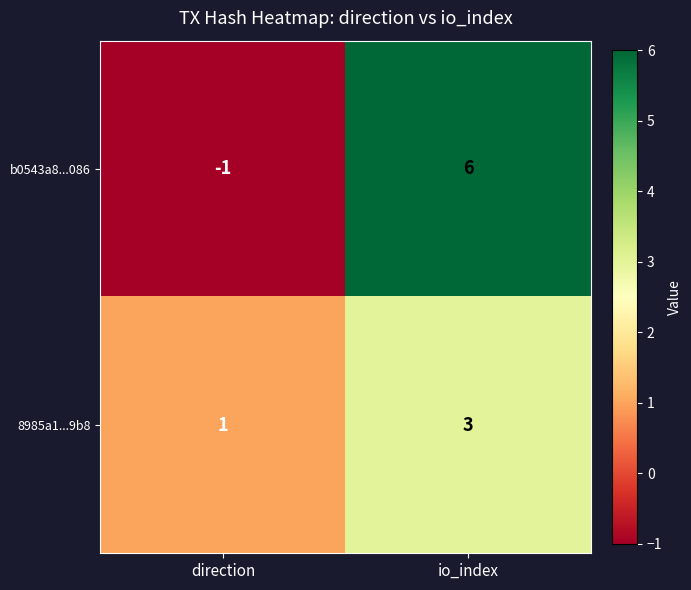

What is the approximate value of b0543a8...086 at io_index?

6